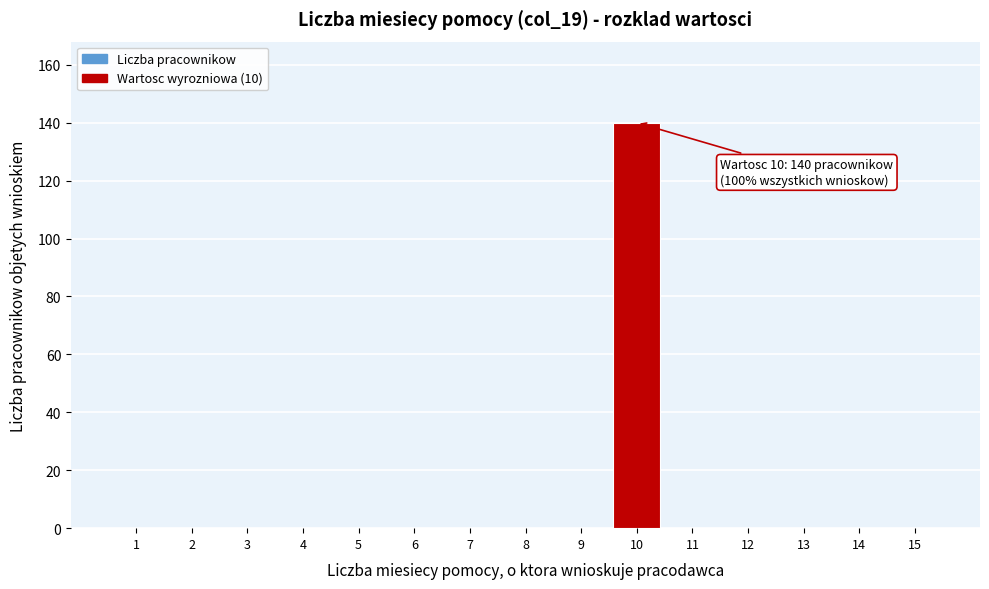

Over which range of the x-axis is the bar tallest?

9.5 to 10.5